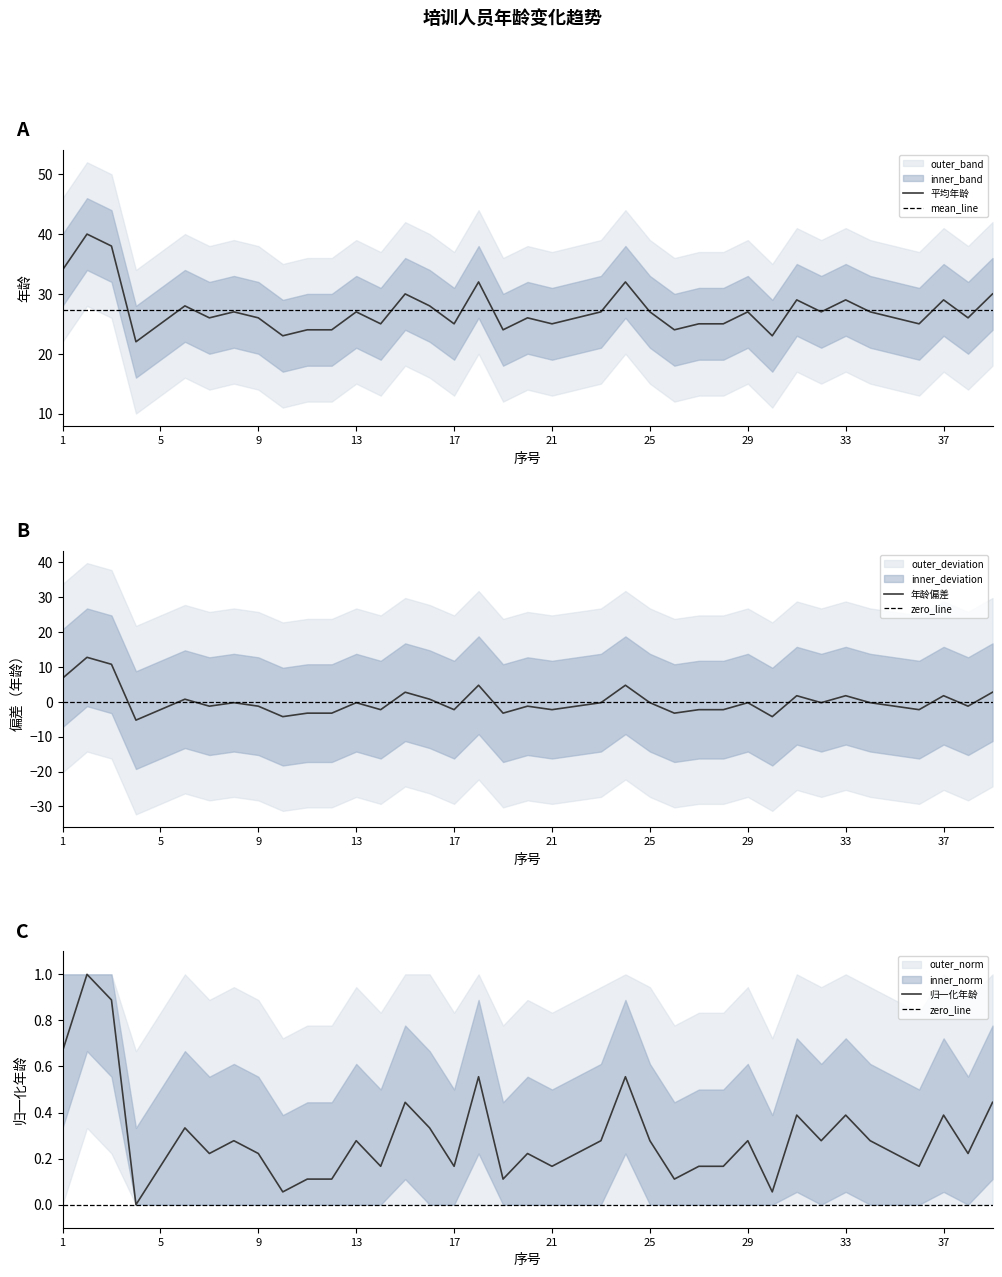

The value of 平均年龄 at 13 is 27.0. True or false?

True